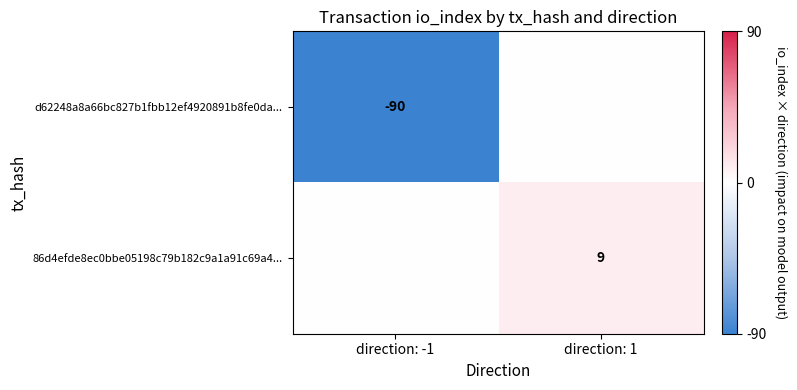

The value of 86d4efde8ec0bbe05198c79b182c9a1a91c69a4... at direction: 1 is 5. True or false?

False